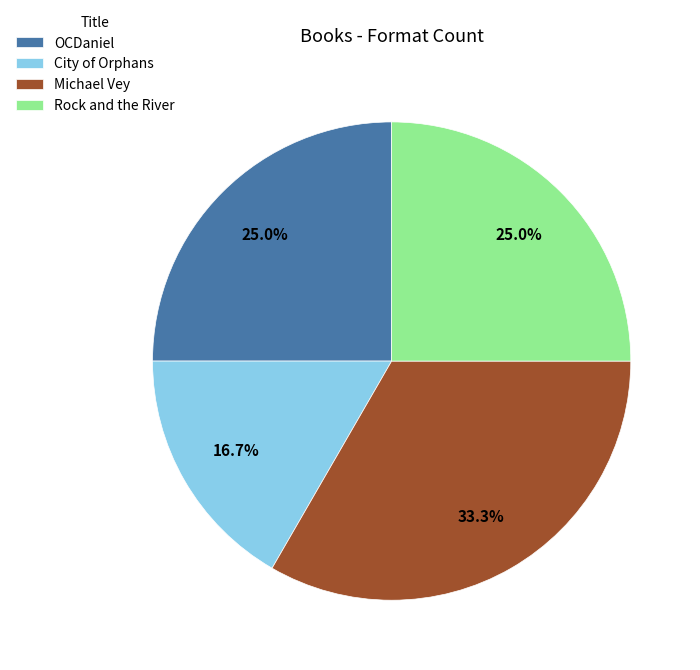

What is the ratio of the value at Rock and the River to the value at City of Orphans?

1.5